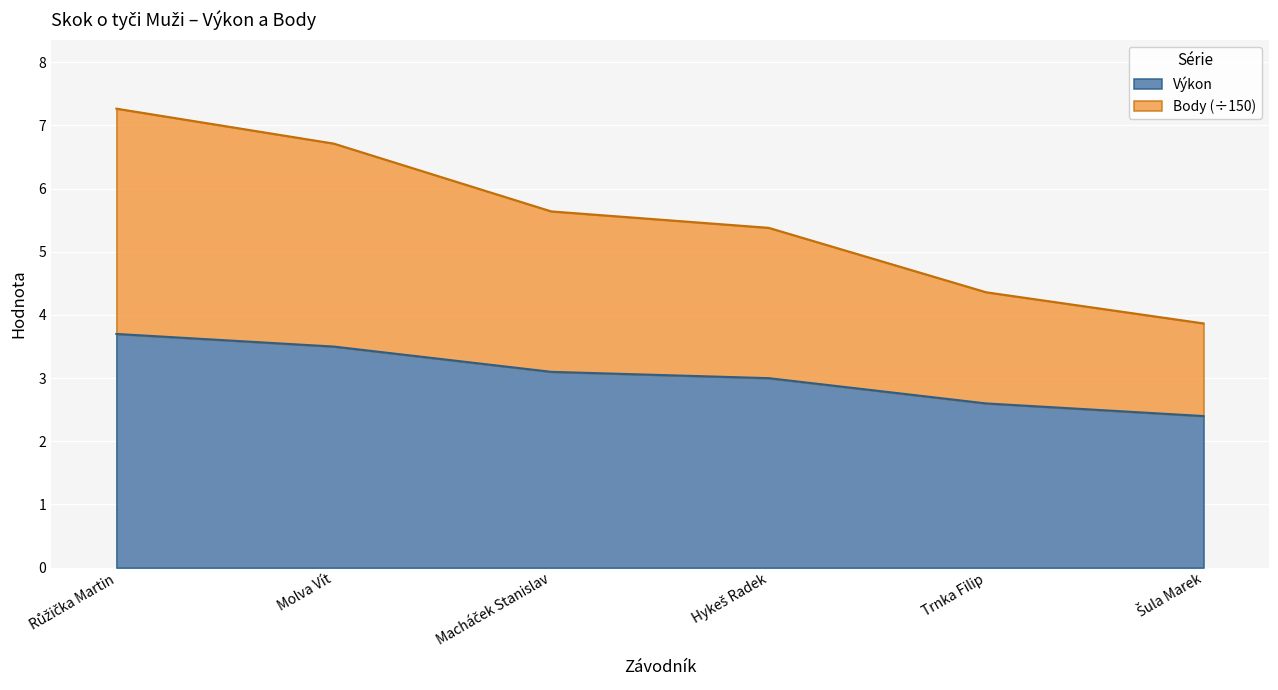

Which series changed the most between Molva Vít and Macháček Stanislav?

Body